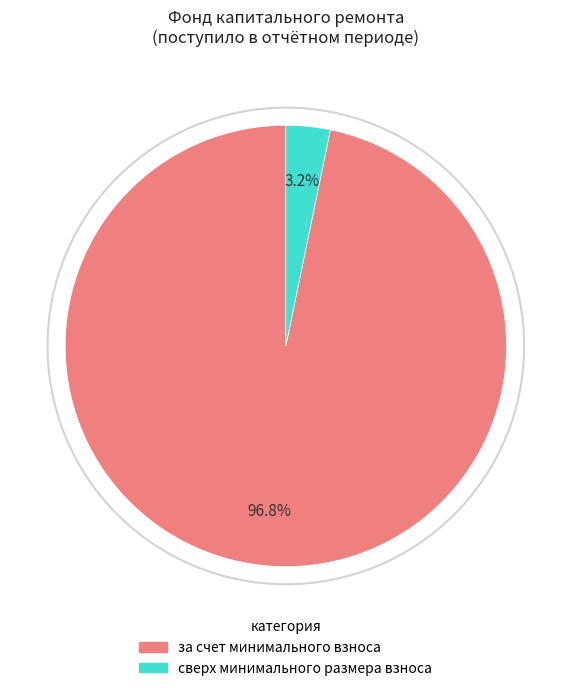

Which slice is the largest?

за счет минимального взноса